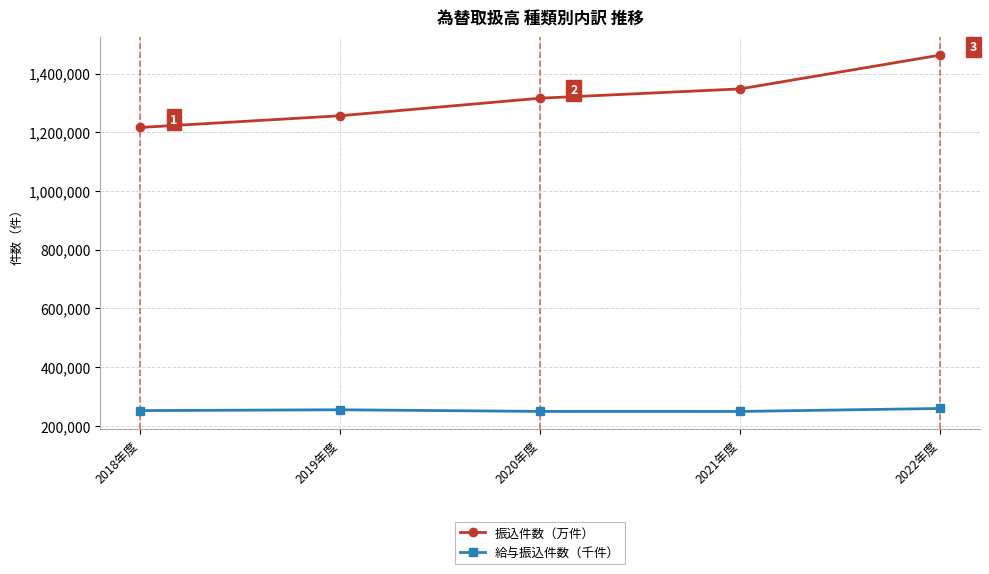

Count the number of data series in this chart.

2